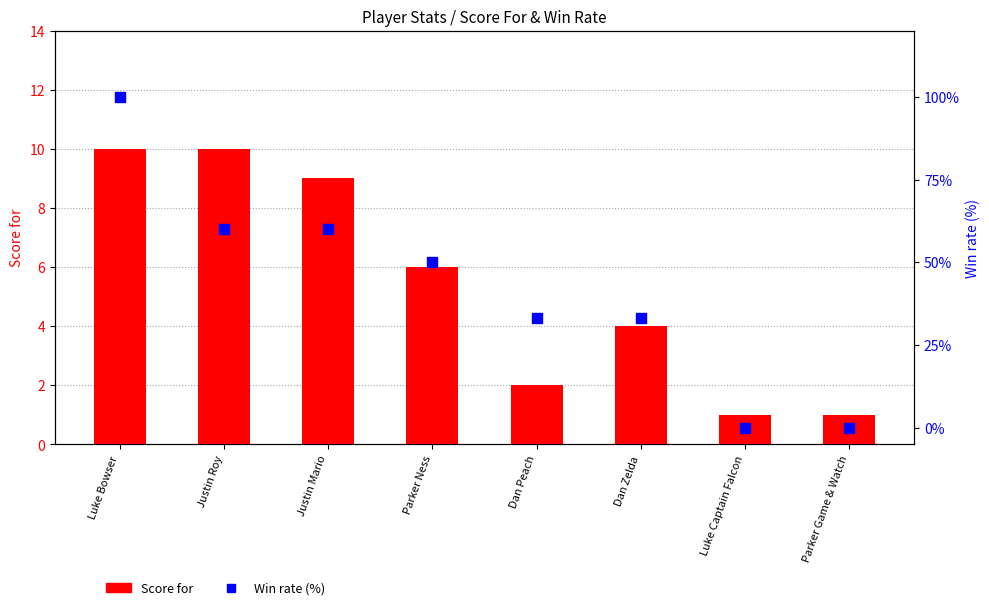

At how many categories does at least one series exceed 52?

3